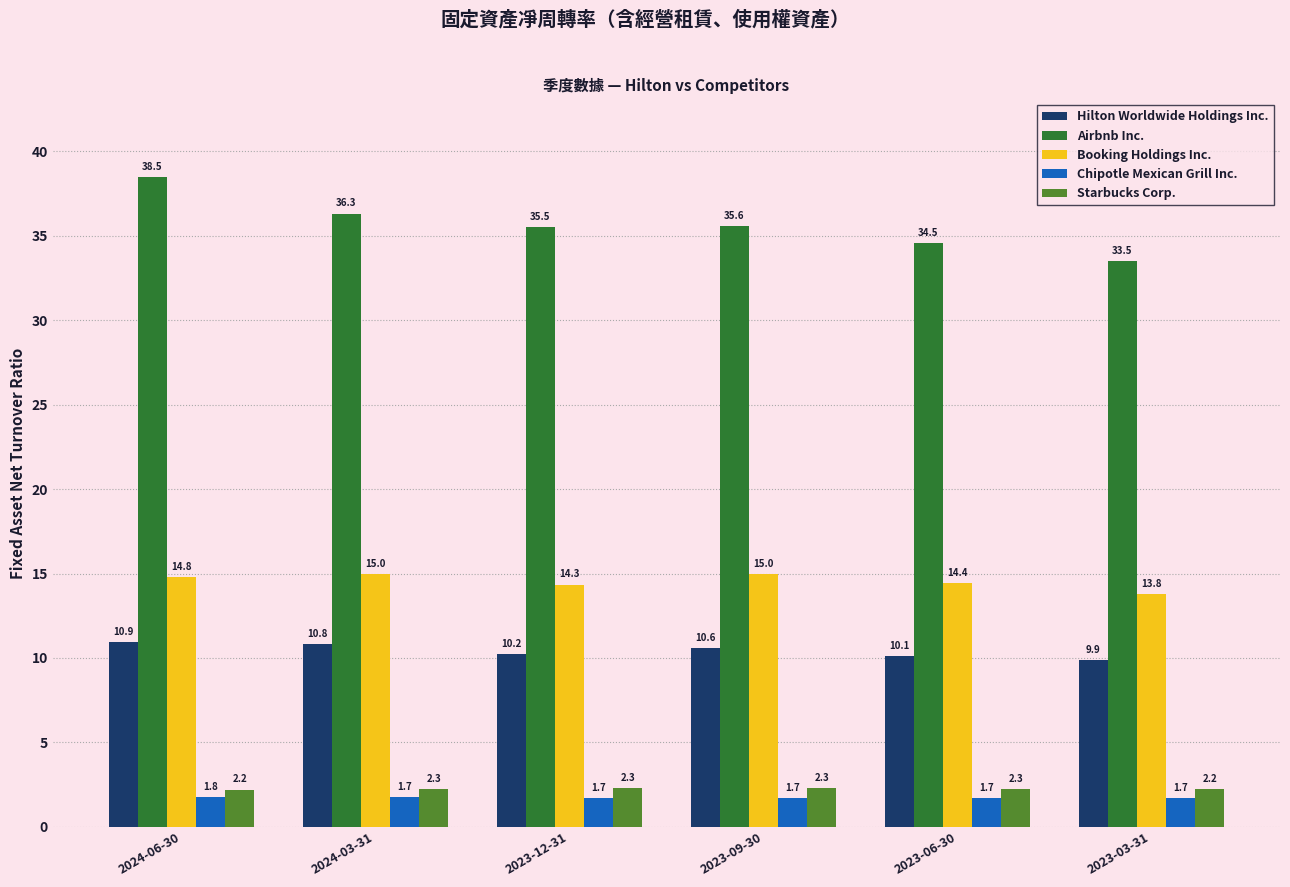

Between 2023-06-30 and 2023-03-31, which series saw the biggest shift?

Airbnb Inc.